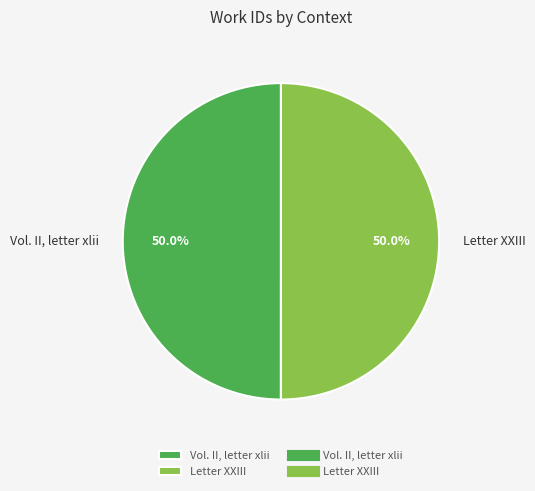

Approximately how many times larger is the value at Vol. II, letter xlii compared to Letter XXIII?

1.0